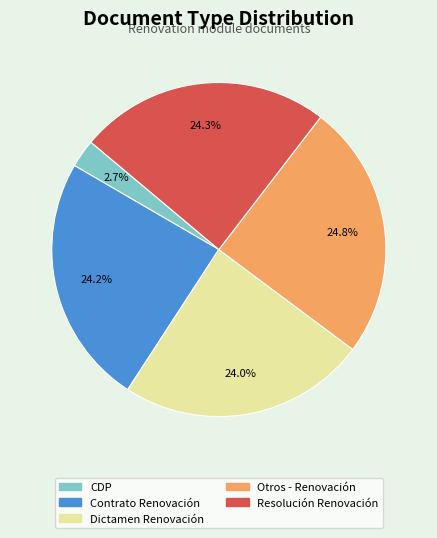

Do CDP and Otros - Renovación together represent more than half of the pie?

No